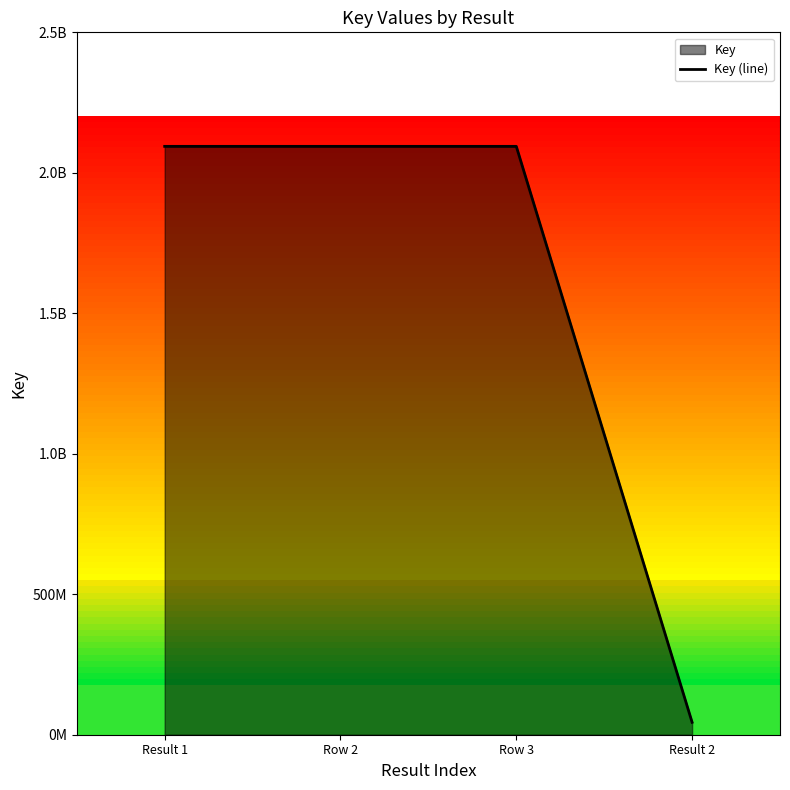

What is the value of the 1st point from the left?

2094169810